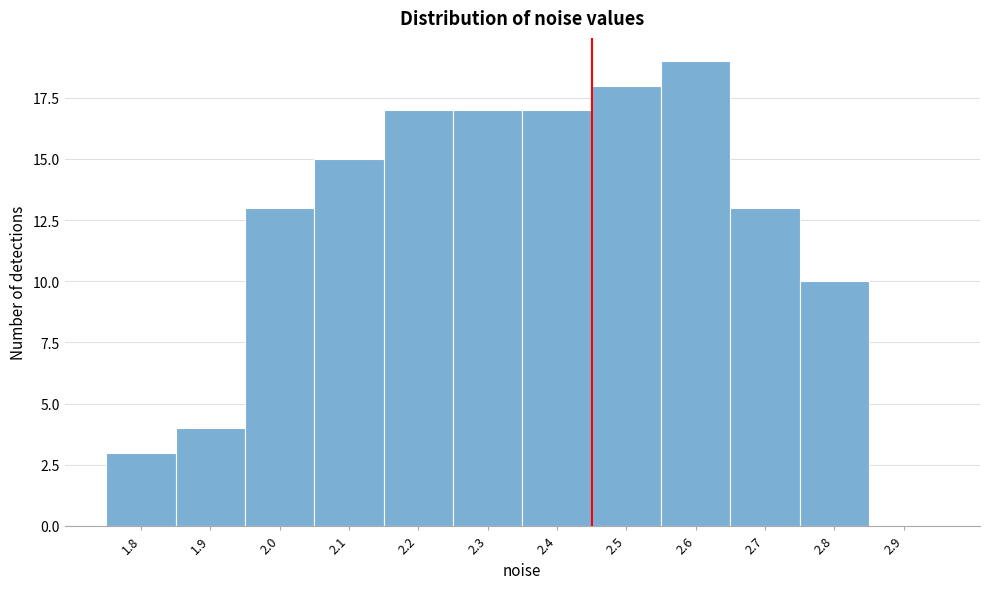

Reading left to right, extract all data points from this chart.

1.8=3	1.9=4	2.0=13	2.1=15	2.2=17	2.3=17	2.4=17	2.5=18	2.6=19	2.7=13	2.8=10	2.9=0